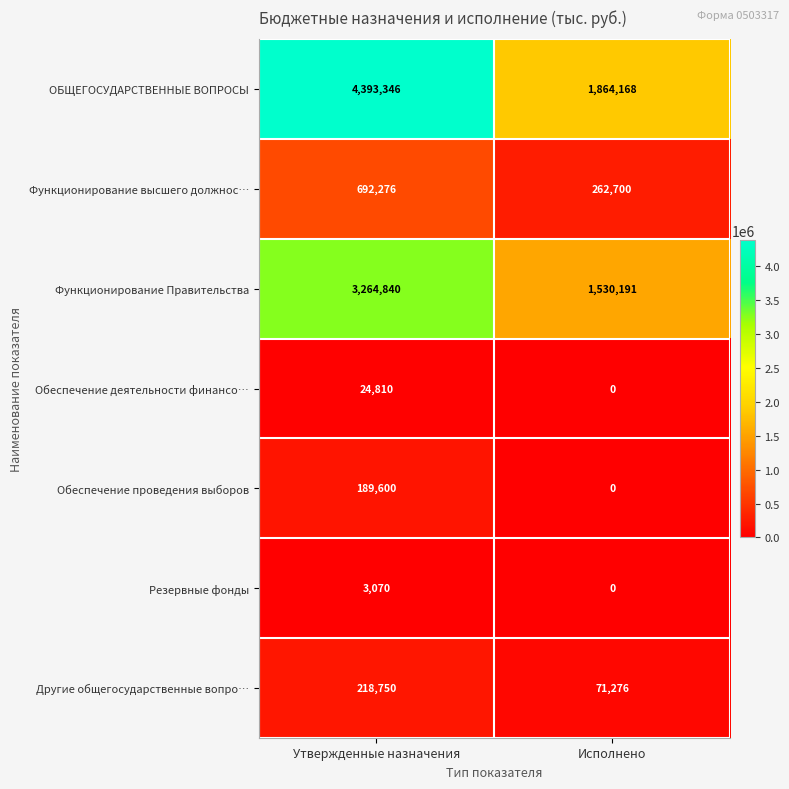

List the labels in order of Функционирование Правительства value, smallest first.

Исполнено, Утвержденные назначения